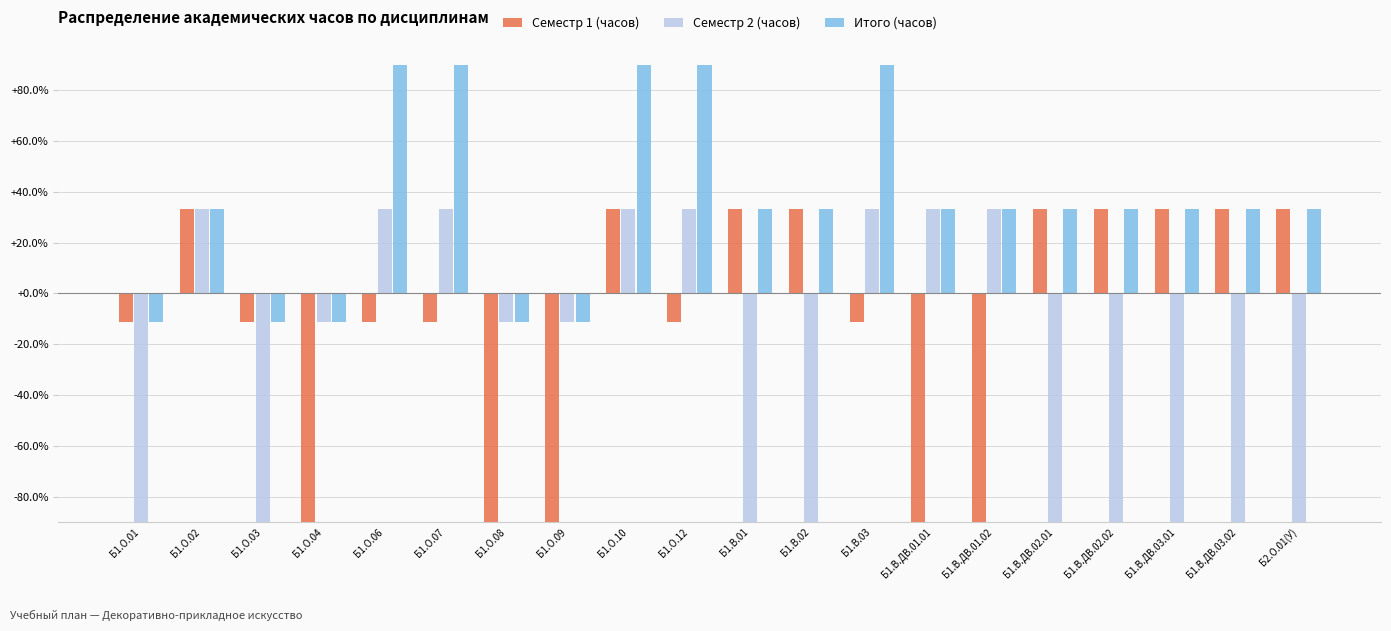

Between Б1.В.ДВ.01.02 and Б1.В.ДВ.01.01, which is larger?

Б1.В.ДВ.01.02